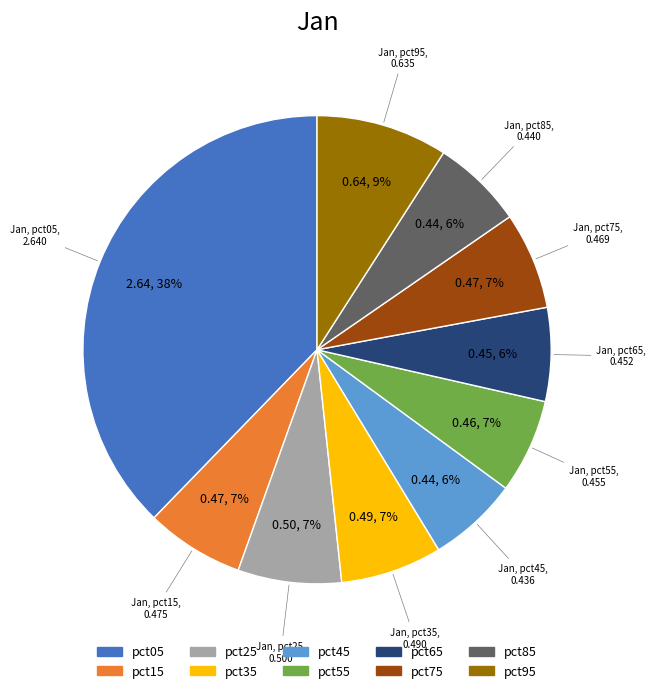

To the nearest percent, what is the combined percentage of pct65 and pct05?

44%